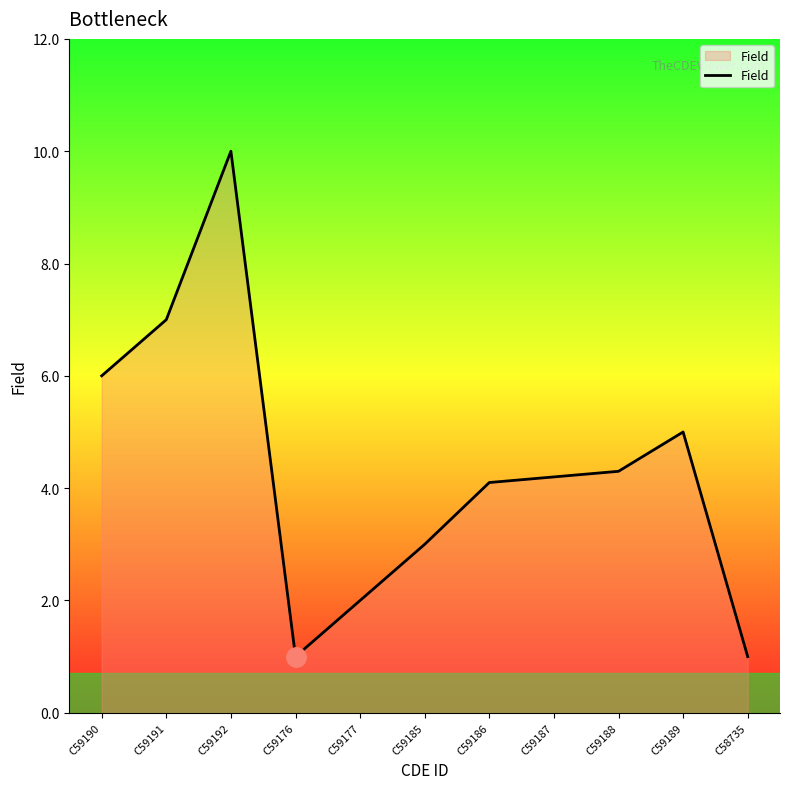

What is the difference between the maximum and second lowest values?

9.0